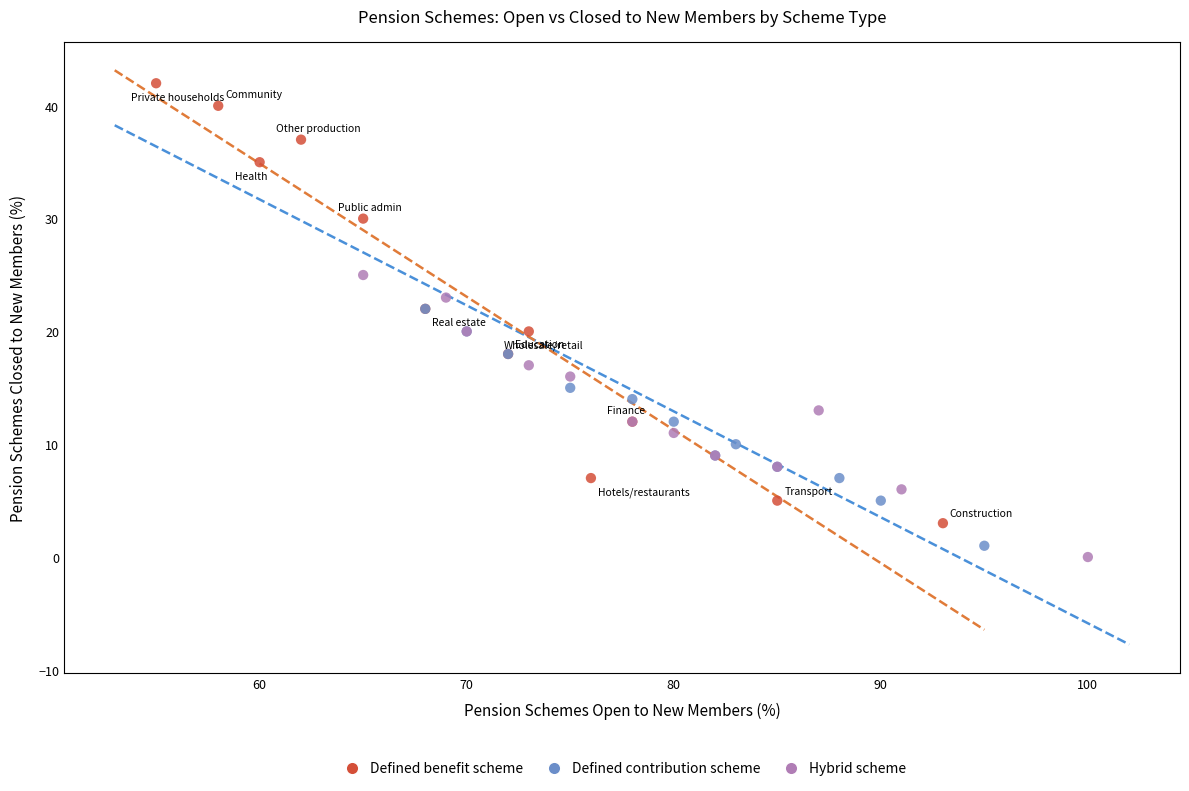

Which series reaches the maximum Y coordinate?

Defined benefit scheme